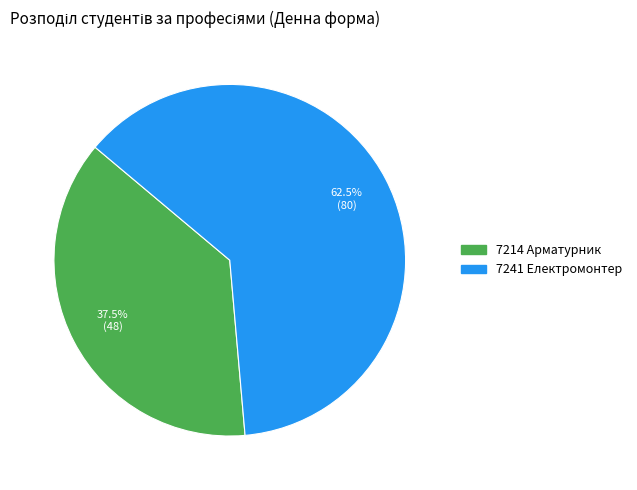

Count the number of slices in the pie.

2